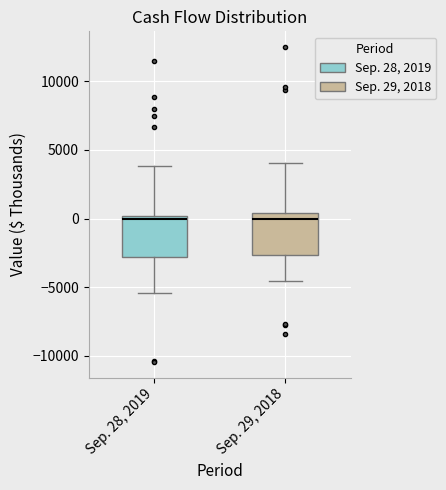

Reading left to right, read every box against the y-axis: the position of its median line, the range the box covers, and the ends of its whiskers. The values are not printed on the chart, so give them approximately, as read against the axis.

Sep. 28, 2019: median 0 (just below the box's upper edge), box -3000 to 0, whiskers -5500 to 4000
Sep. 29, 2018: median 0, box -2500 to 500, whiskers -4500 to 4000